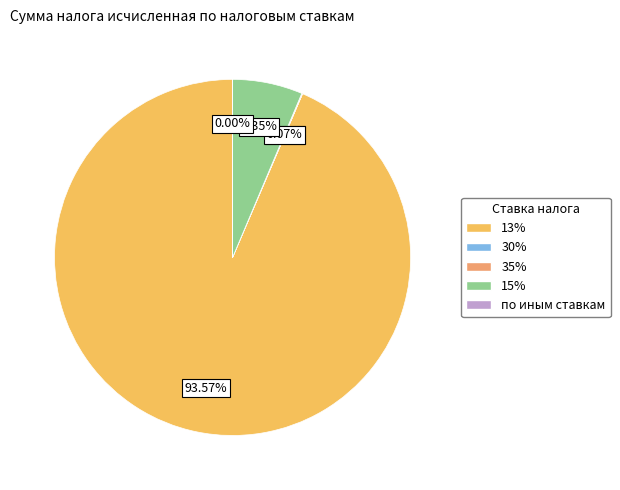

Which category accounts for the majority?

13%